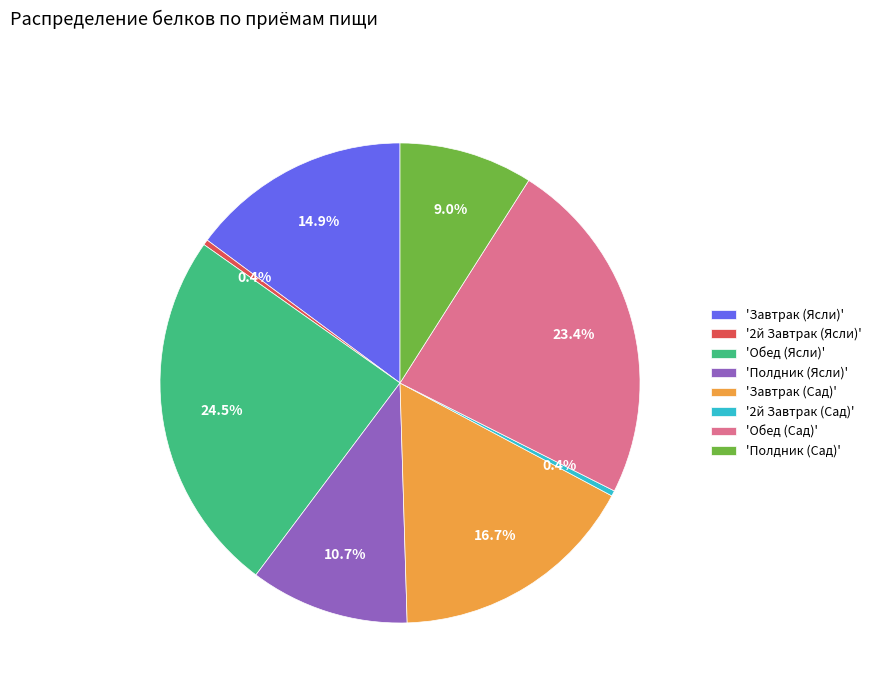

Does any single category account for the majority?

No